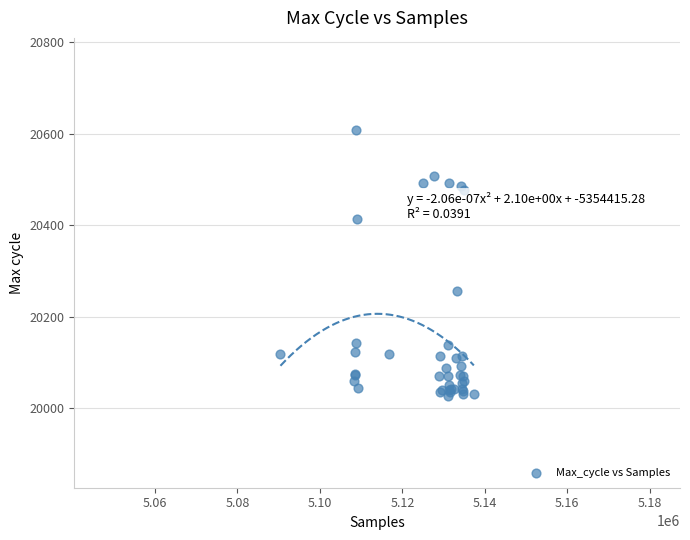

What Y value in the scatter plot is closest to 20318?

20257